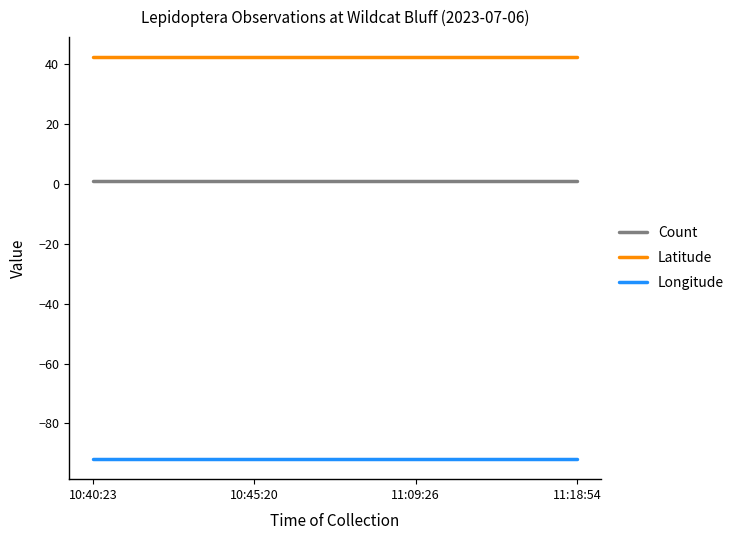

Where is Count nearest to the value 1?

10:40:23